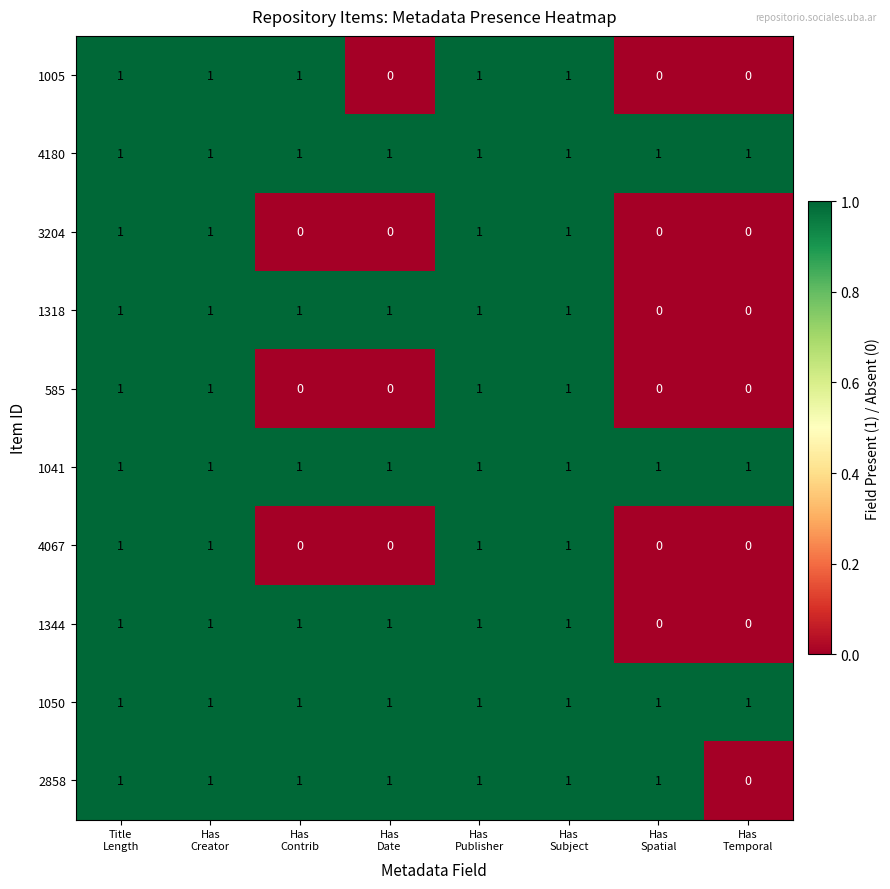

What is the sum of all 1318 values?

6